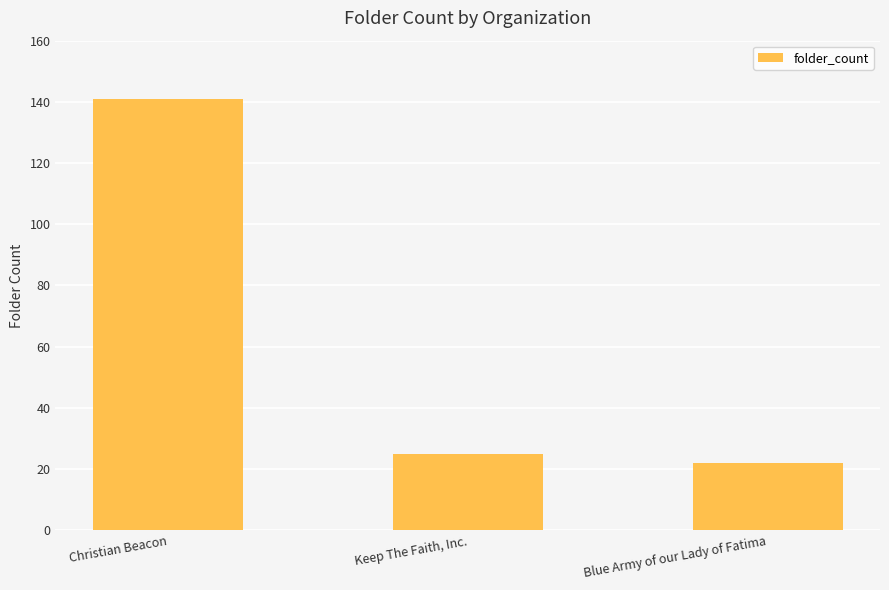

What is the change in value from Christian Beacon to Blue Army of our Lady of Fatima?

-119